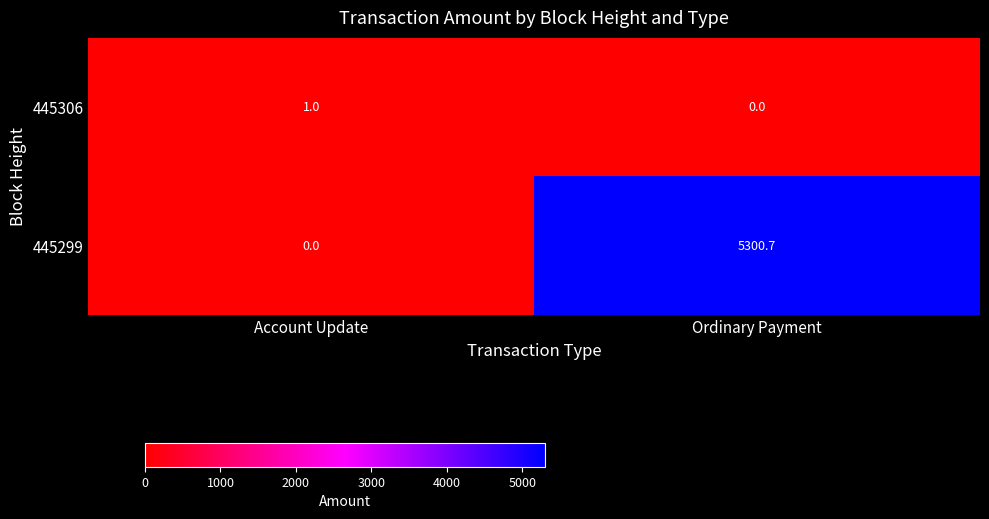

At how many categories does at least one series exceed 4907?

1